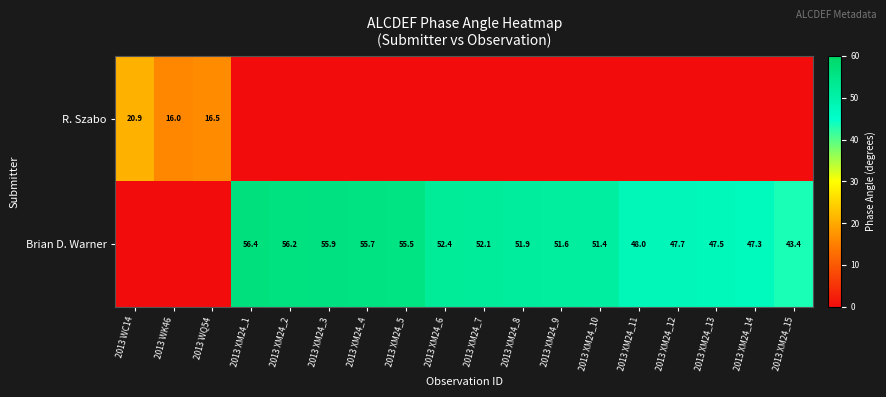

The value of Brian D. Warner at 2013 XM24_7 is 89.8. True or false?

False